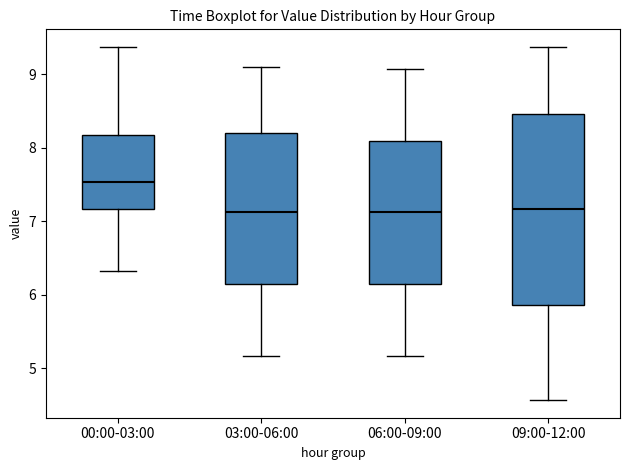

Comparing the boxes themselves (not the whiskers), which one is the tallest?

09:00-12:00